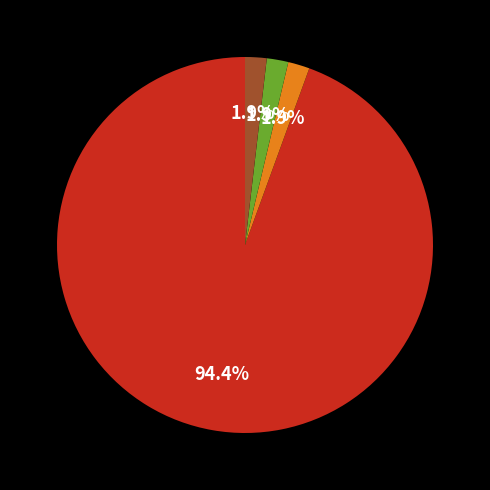

How many slices are in this pie chart?

4